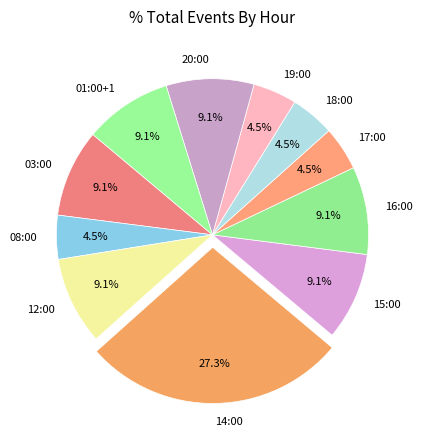

Is there any slice that represents more than half of the pie?

No